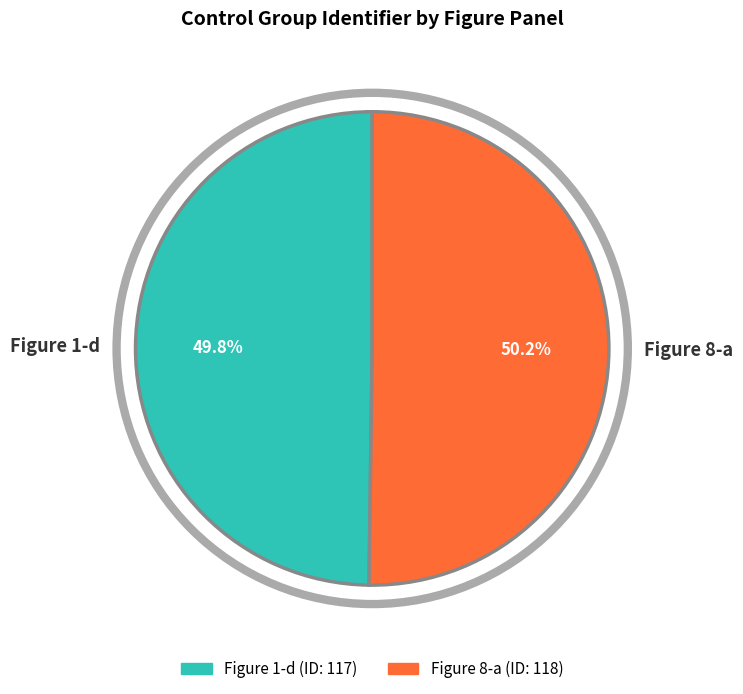

What percentage is the Figure 1-d slice, to the nearest percent?

50%